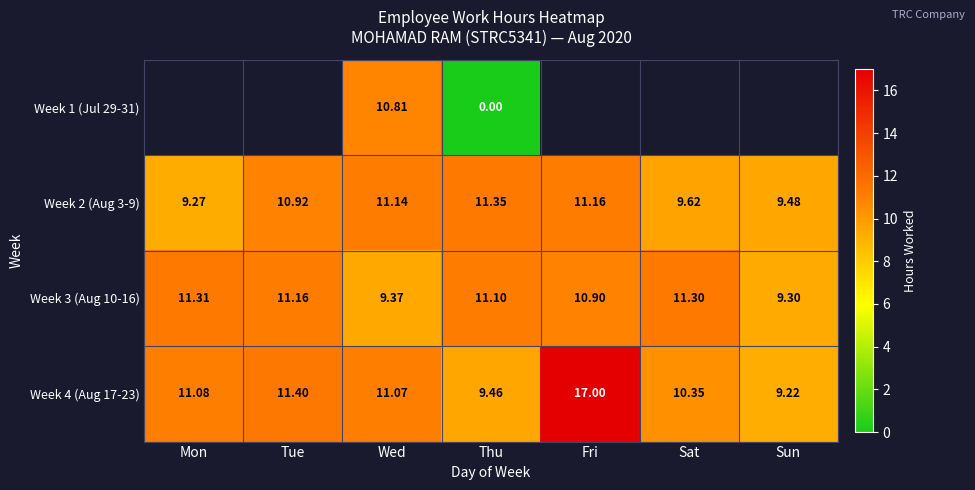

How many values in the Week 3 (Aug 10-16) series are below 11?

3